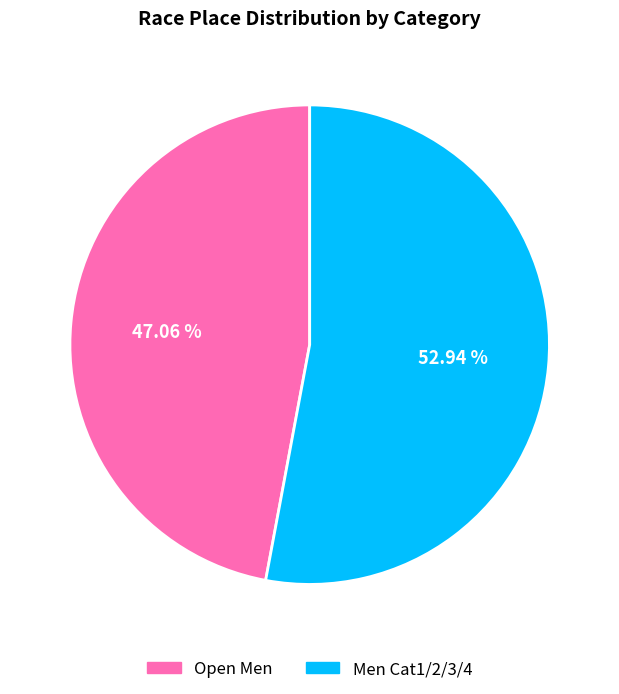

Which category accounts for the majority?

Men Cat1/2/3/4